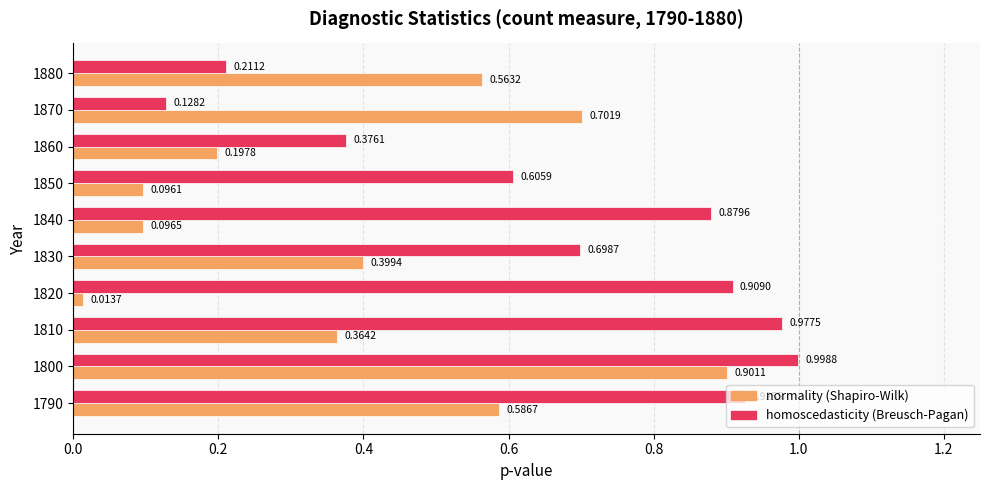

Between 1840 and 1860, which series saw the biggest shift?

homoscedasticity (Breusch-Pagan)